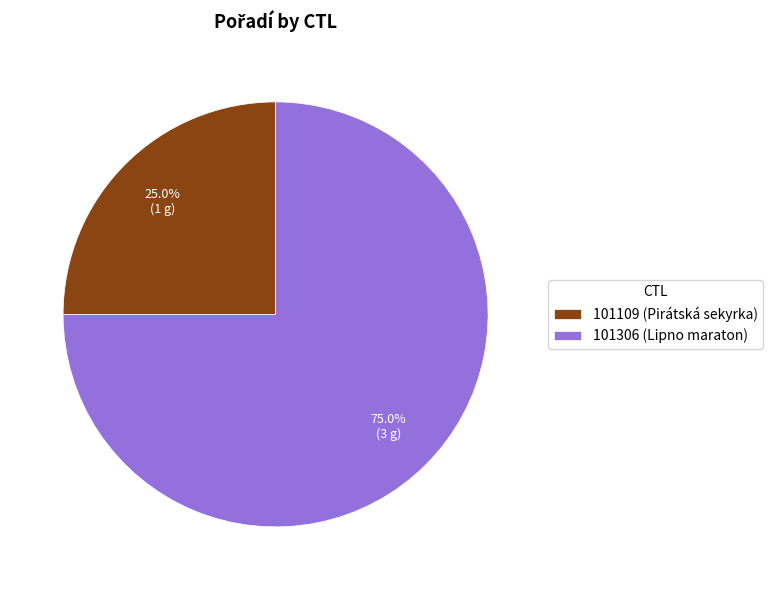

To the nearest percent, what is the combined percentage of 101306 and 101109?

100%